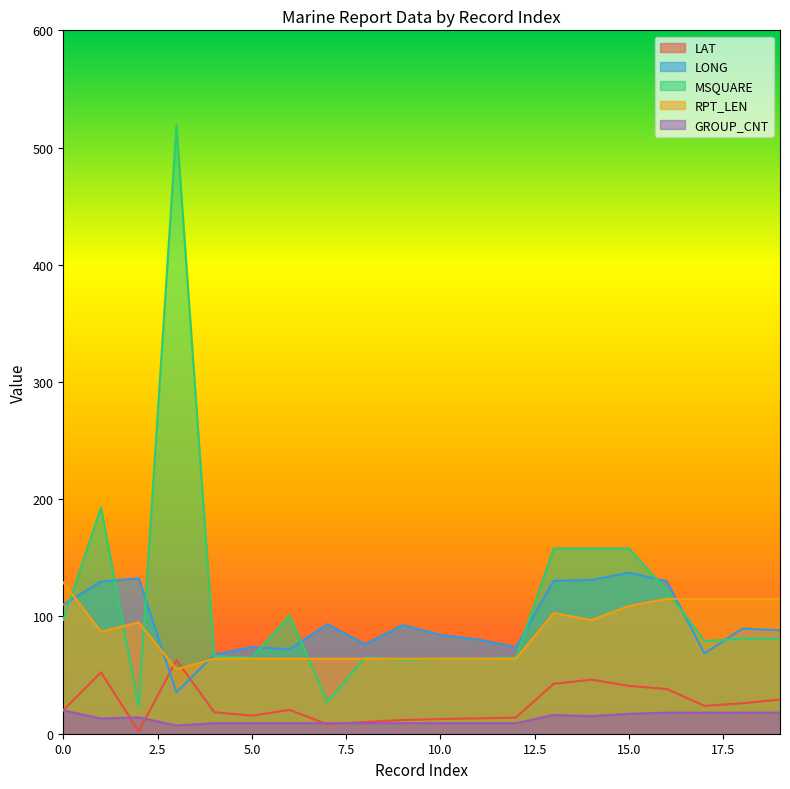

What is the value of the LONG point at the 15th from the left?

131.1